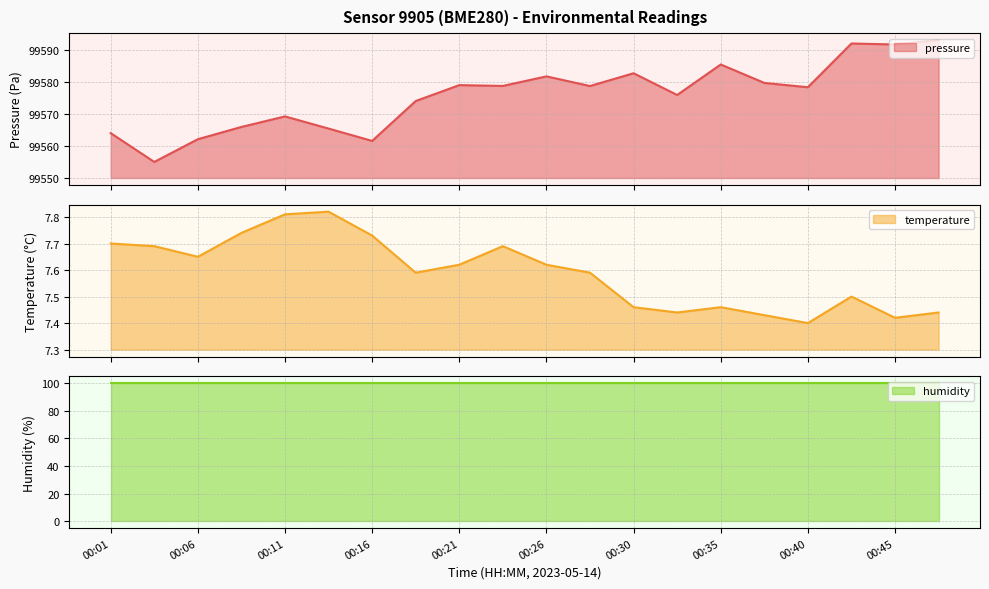

True or false: pressure has more than 0 points higher than both neighbors.

True